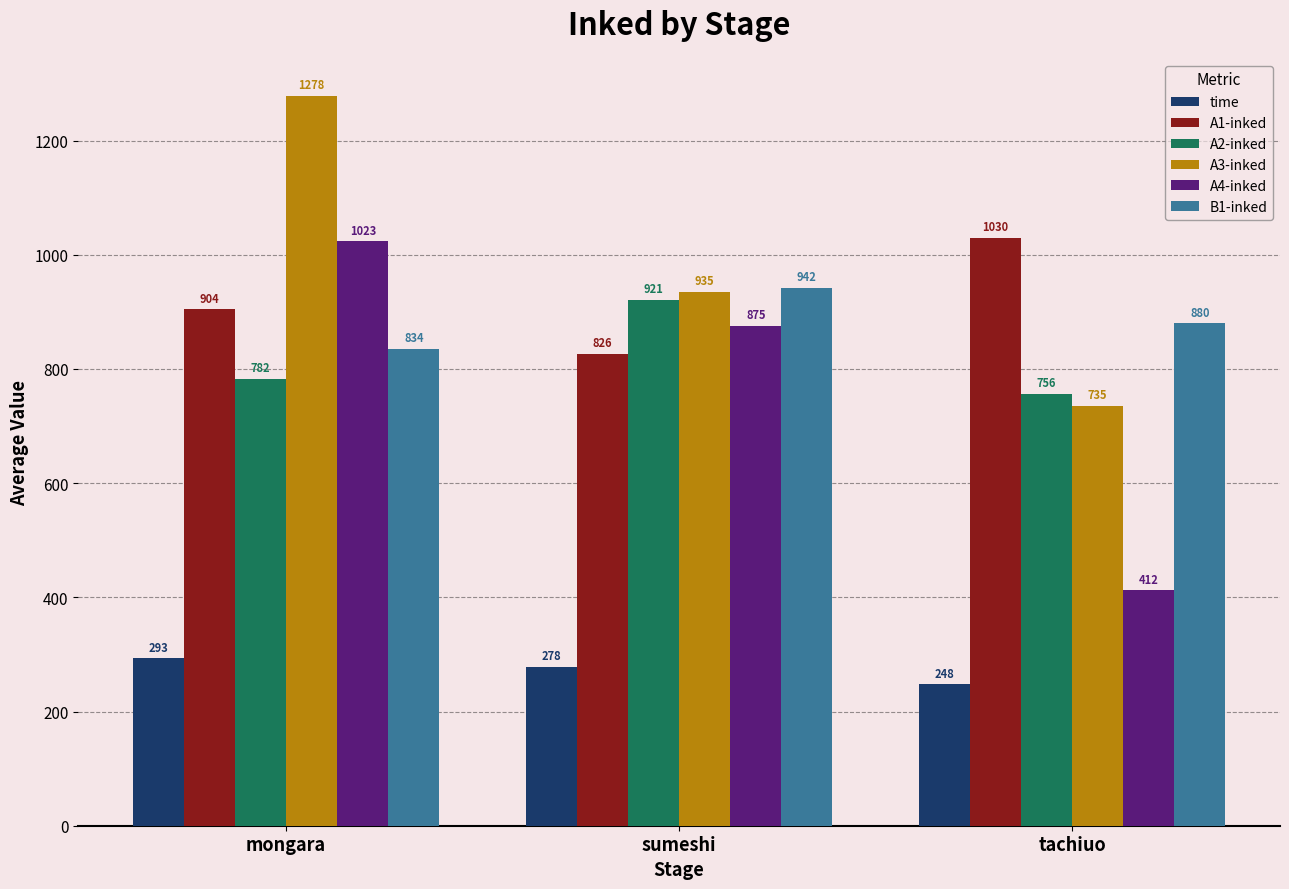

How many bars are there in each group?

6